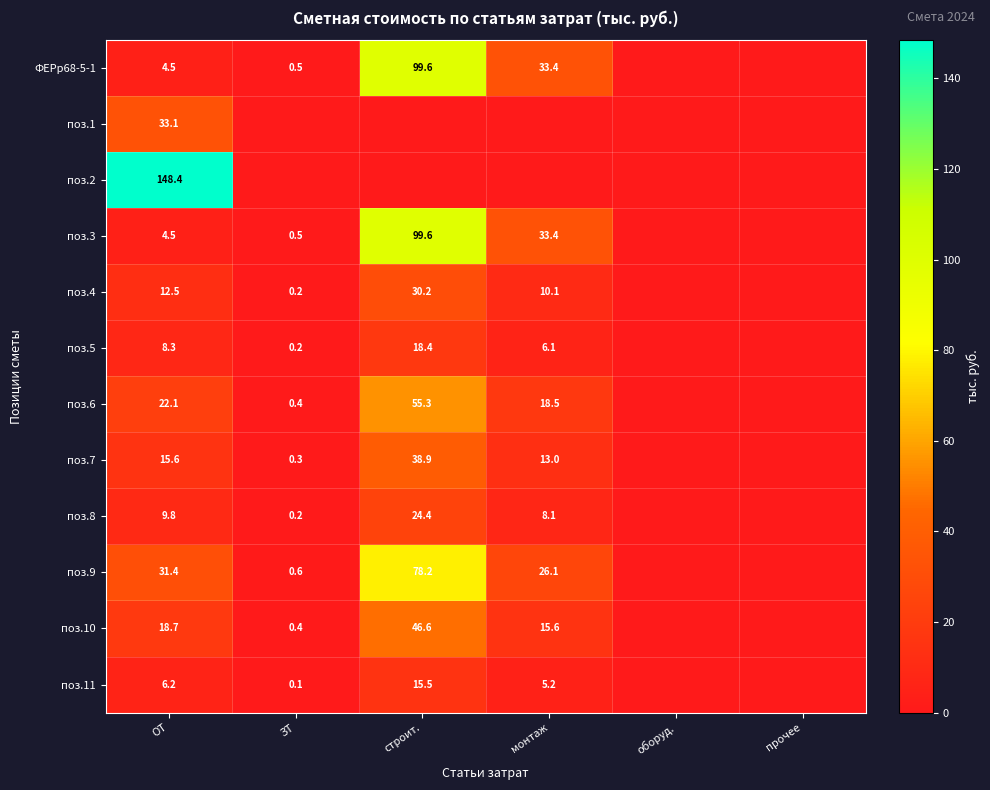

What is the maximum value shown in the chart?

148.4